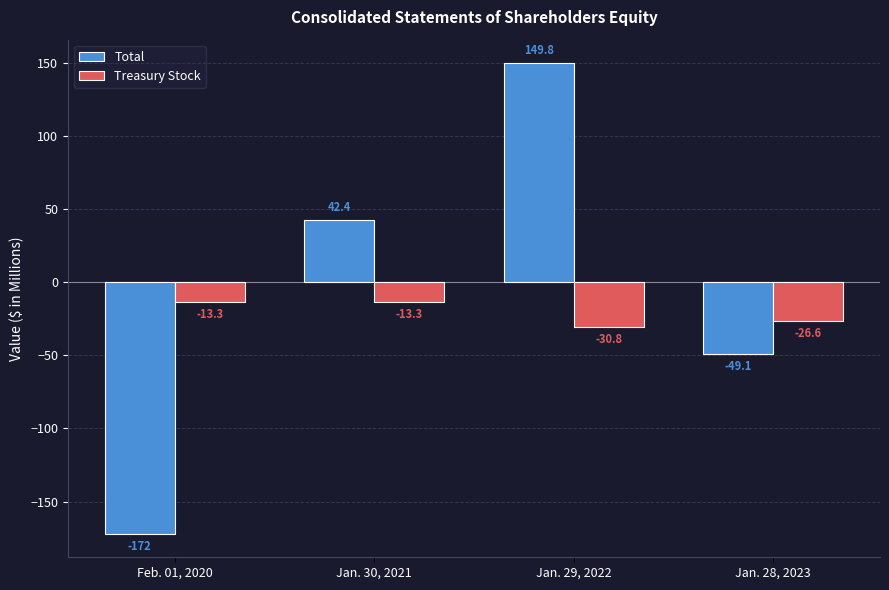

Is it true that Total equals -300.2 at Feb. 01, 2020?

False